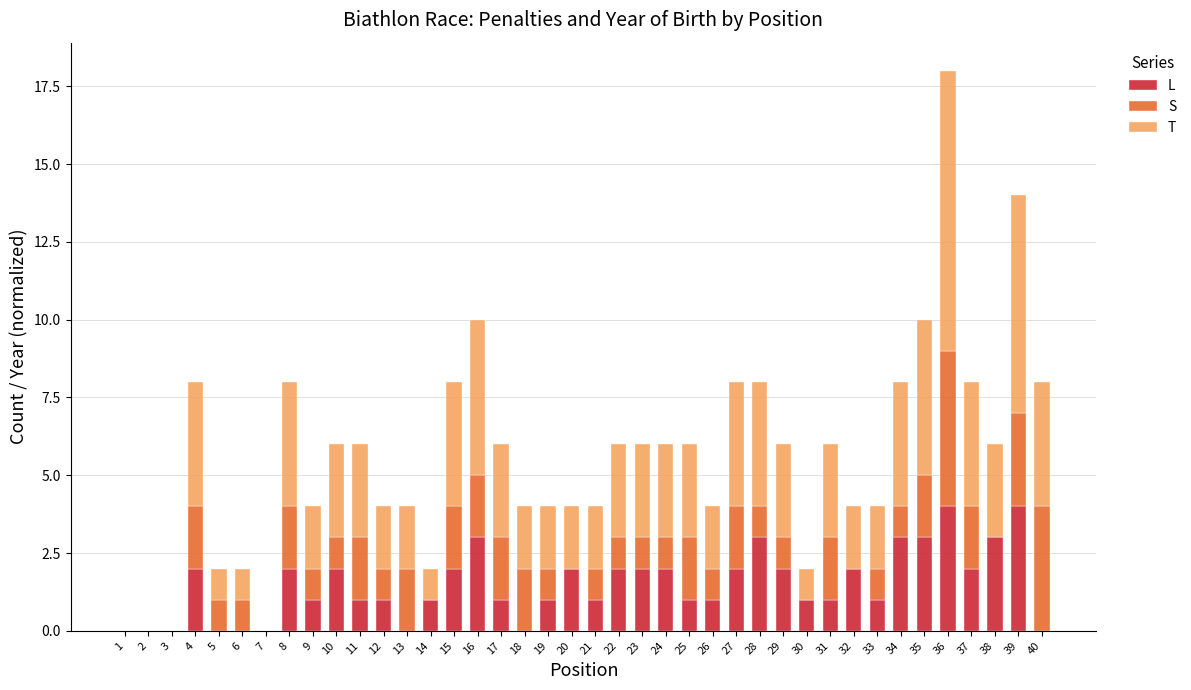

What is the maximum value for L?

4